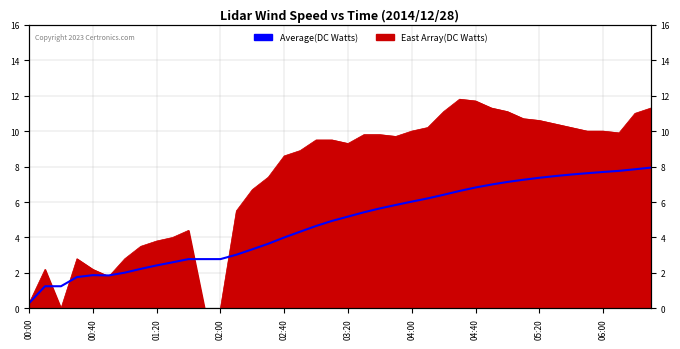

At which category does the chart reach its minimum across all series?

00:00